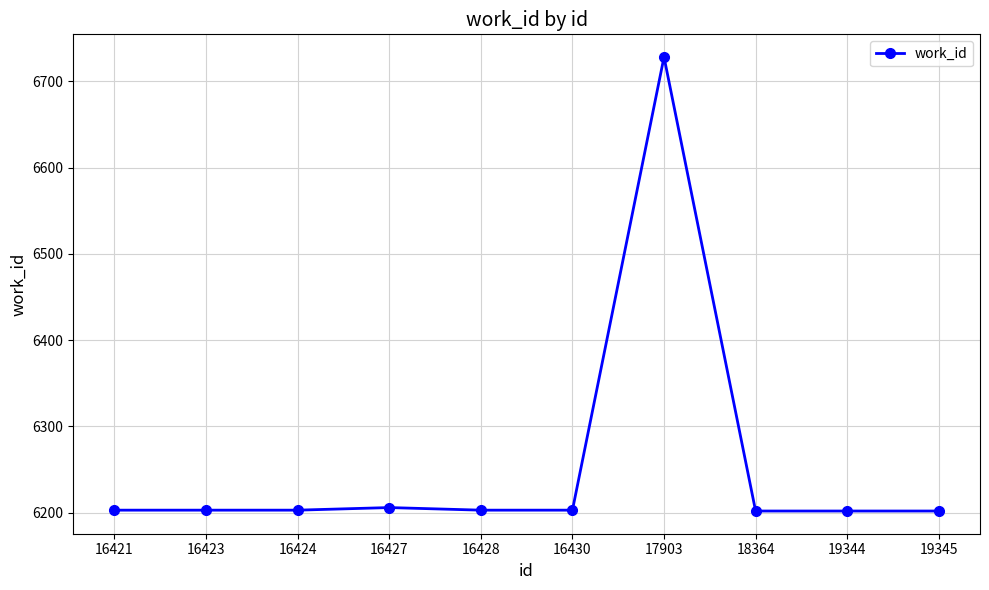

What is the value of the 2nd point from the left?

6203